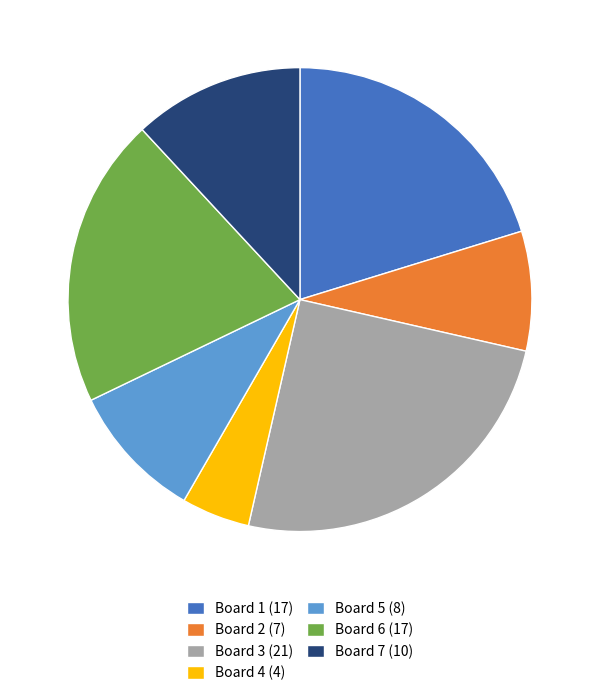

Is it true that Board 1 is 7% of the pie?

False